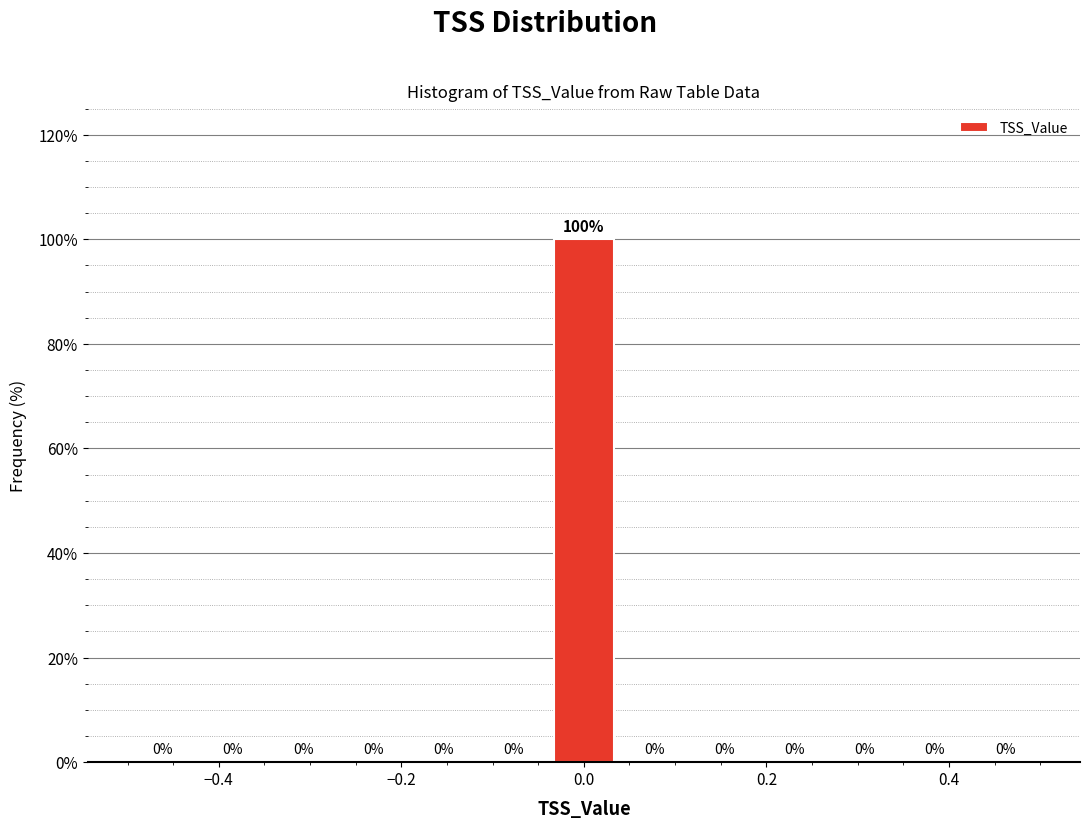

Read against the x-axis, roughly where is the centre of the tallest bar?

0.00